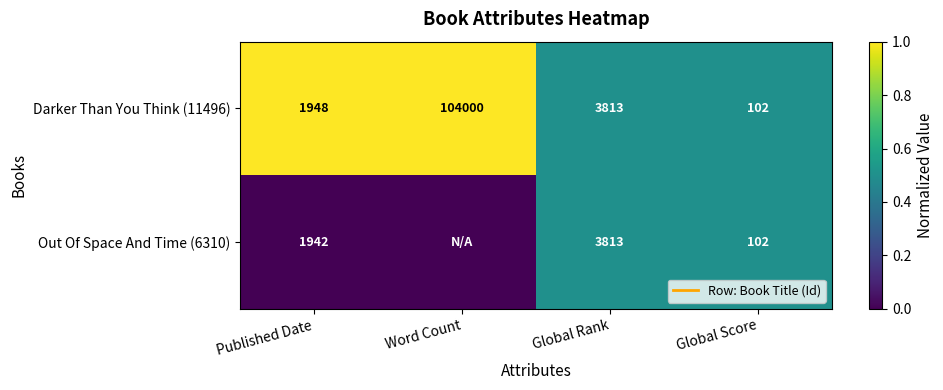

Which series changed the most between Published Date and Global Rank?

Out Of Space And Time (6310)